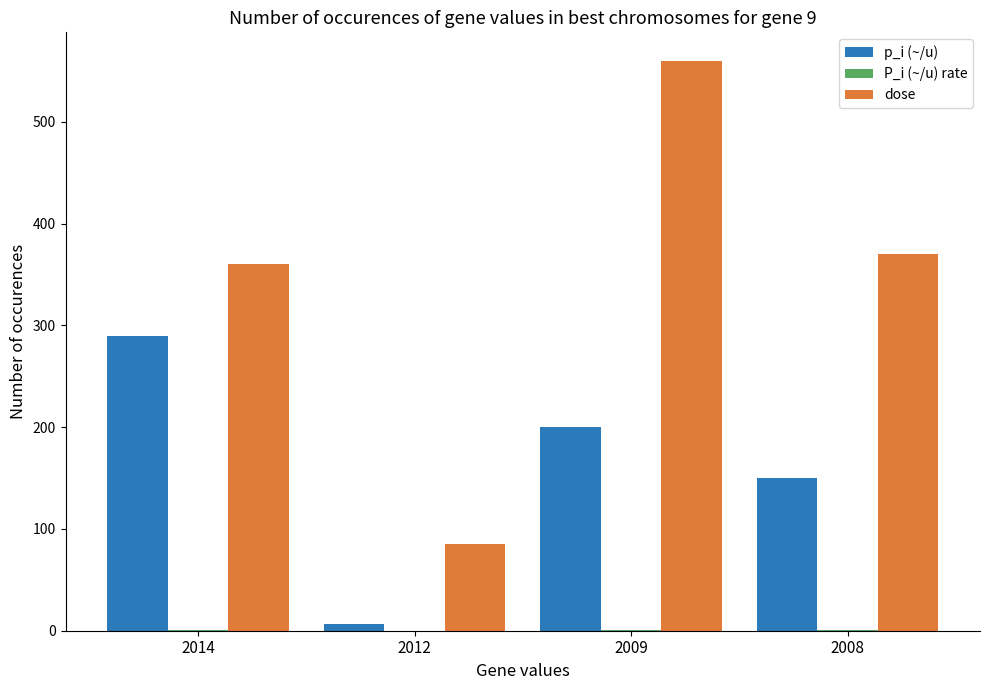

Is it true that dose equals 360.0 at 2014?

True